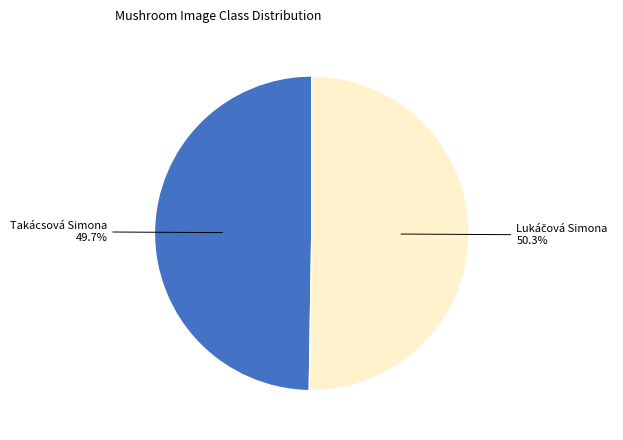

Is there a majority slice in this chart?

Yes